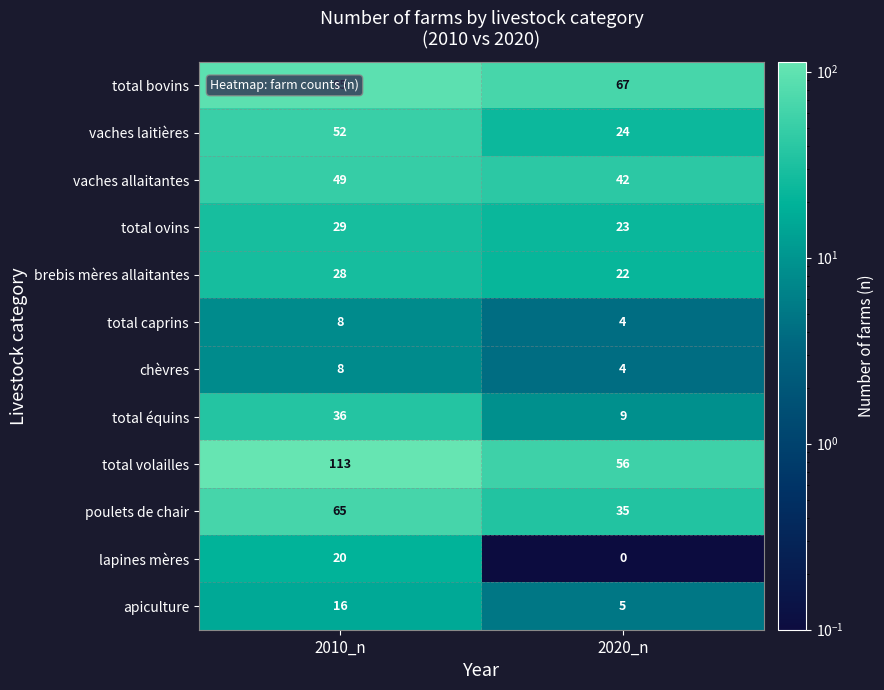

What is the difference between the maximum and minimum values in the total volailles series?

57